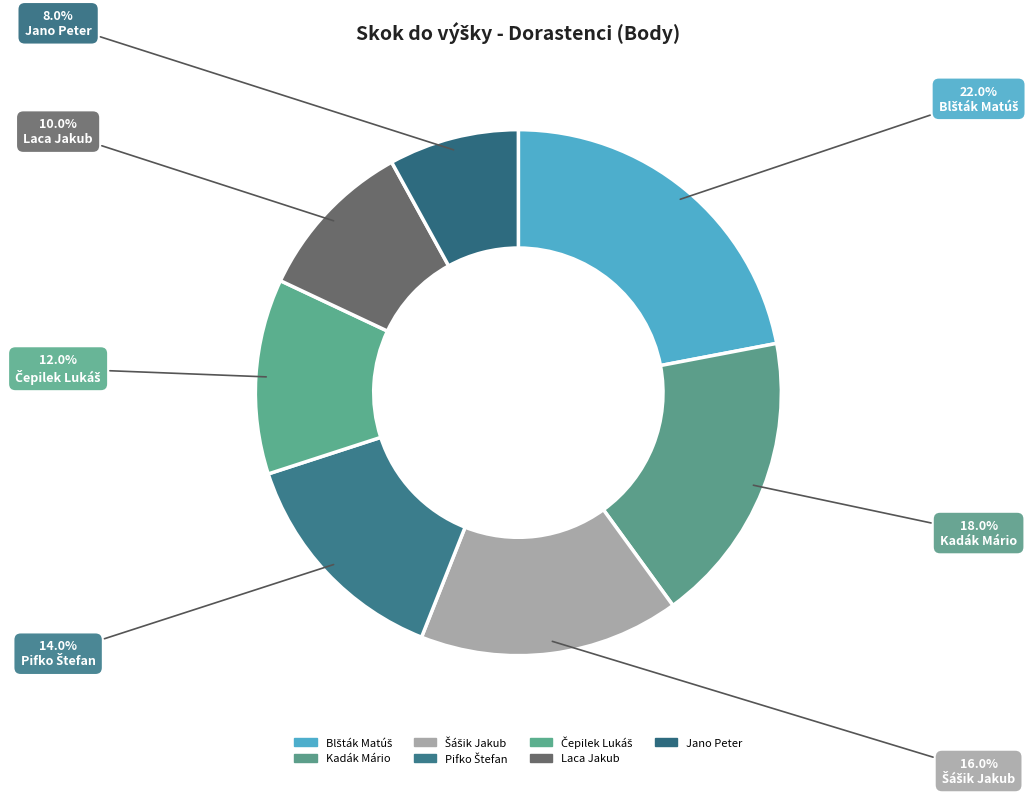

To the nearest percent, what is the average slice percentage?

14%